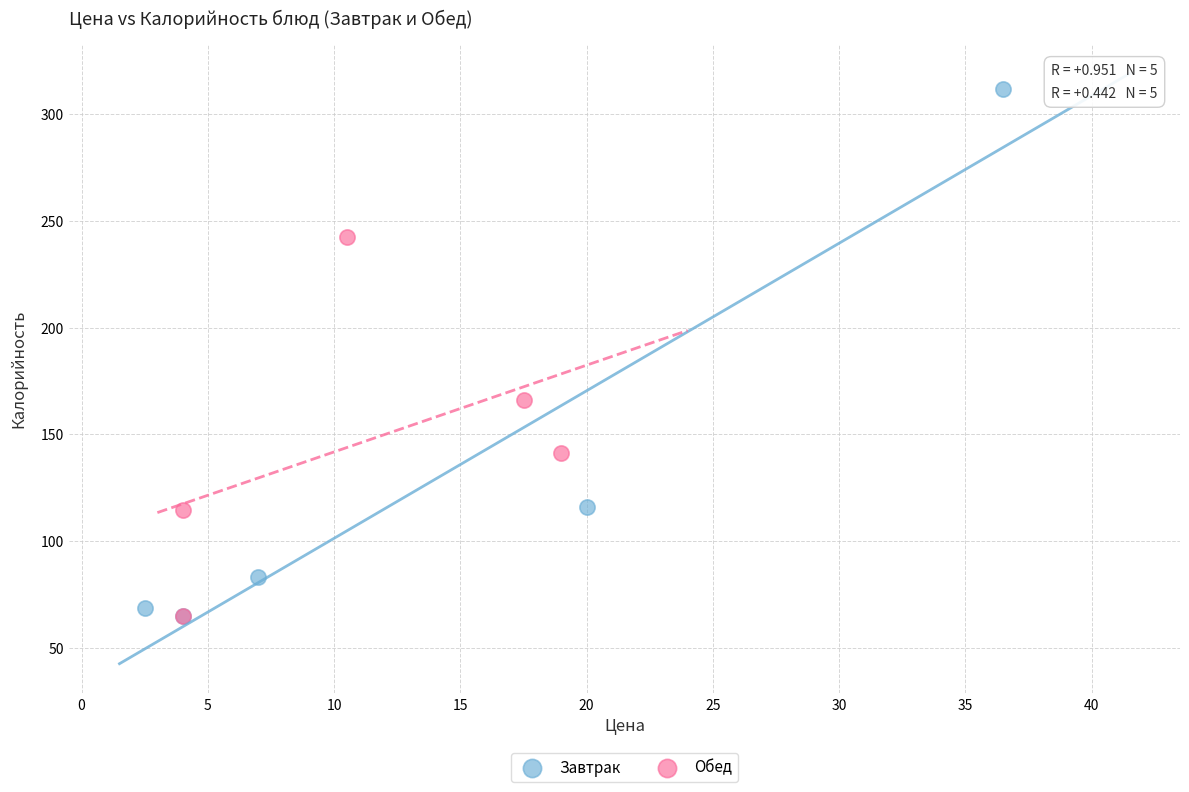

Which series contains the highest Y value?

Завтрак